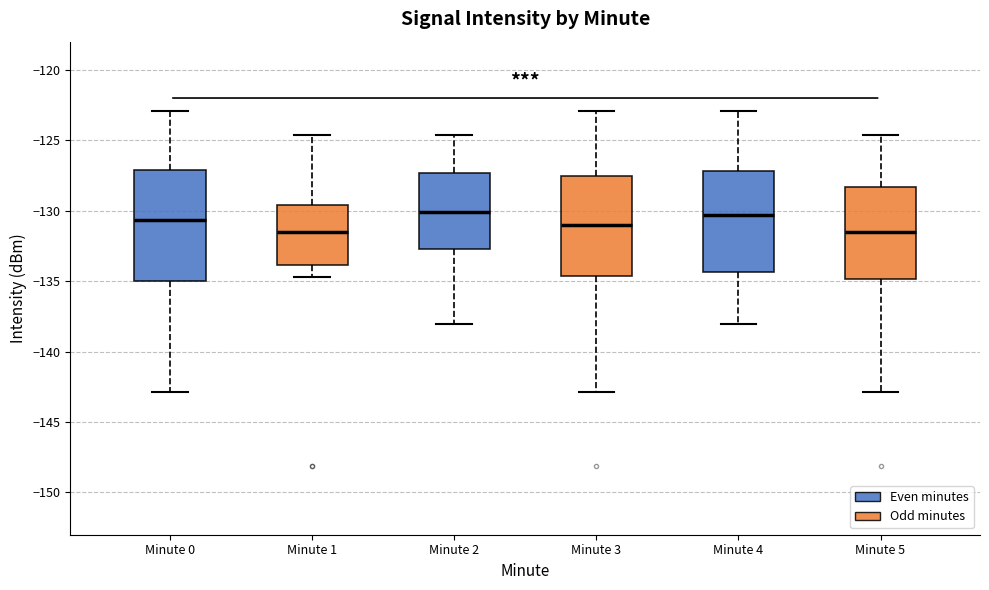

Where does the upper whisker of the box for Minute 1 end on the y-axis? The values are not printed on the chart, so give them approximately, as read against the axis.

-124.5